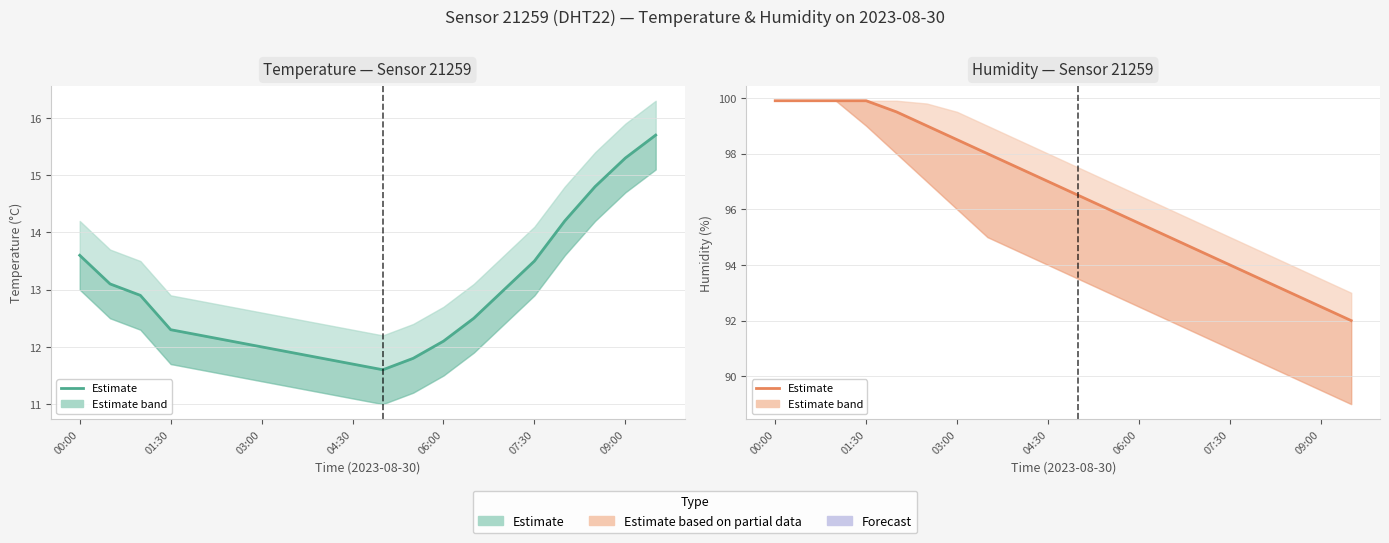

Count the number of categories in the chart.

20